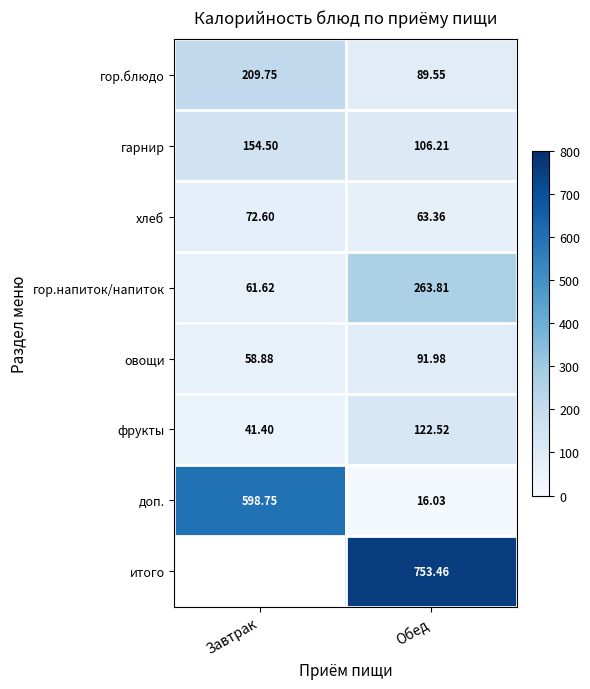

Rank the categories by гарнир value from lowest to highest.

Обед, Завтрак